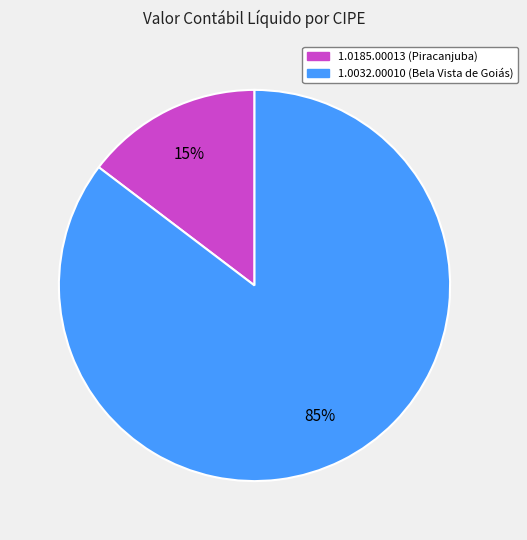

Approximately how many times larger is the value at 1.0185.00013 compared to 1.0032.00010?

0.2